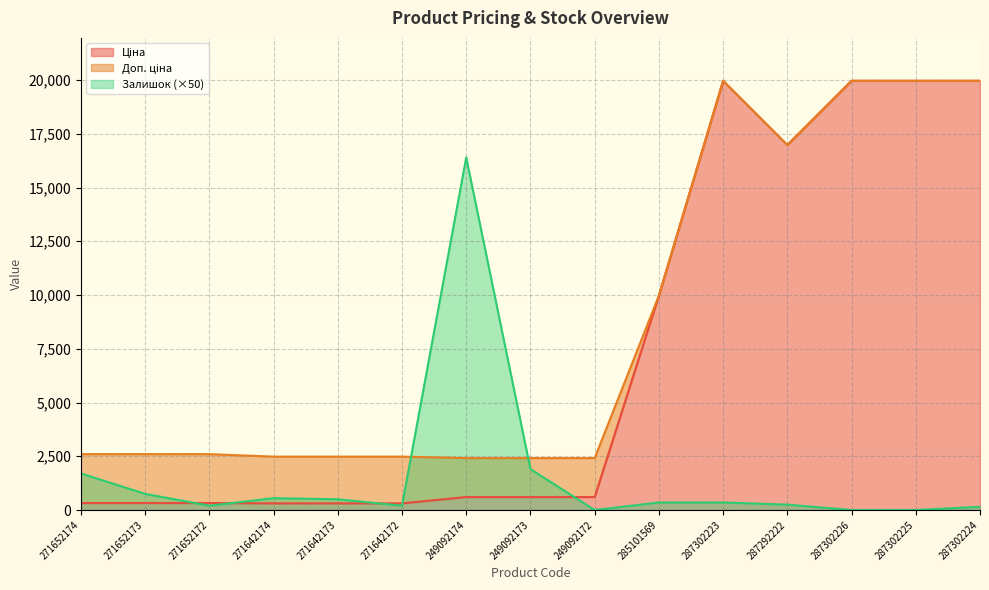

How many values in the Залишок series exceed 350?

6